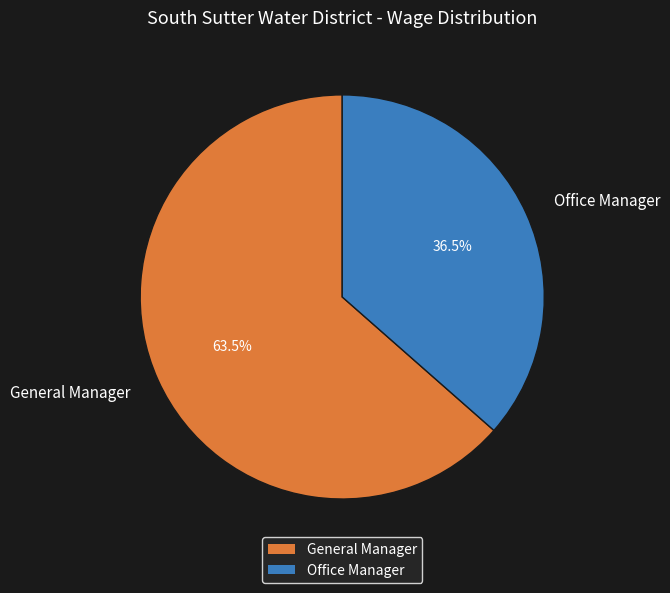

Do Office Manager and General Manager together represent more than half of the pie?

Yes